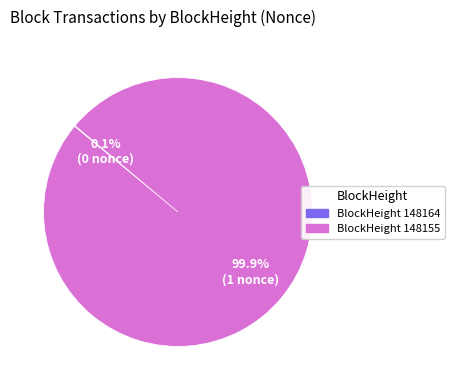

Does any single category account for the majority?

Yes